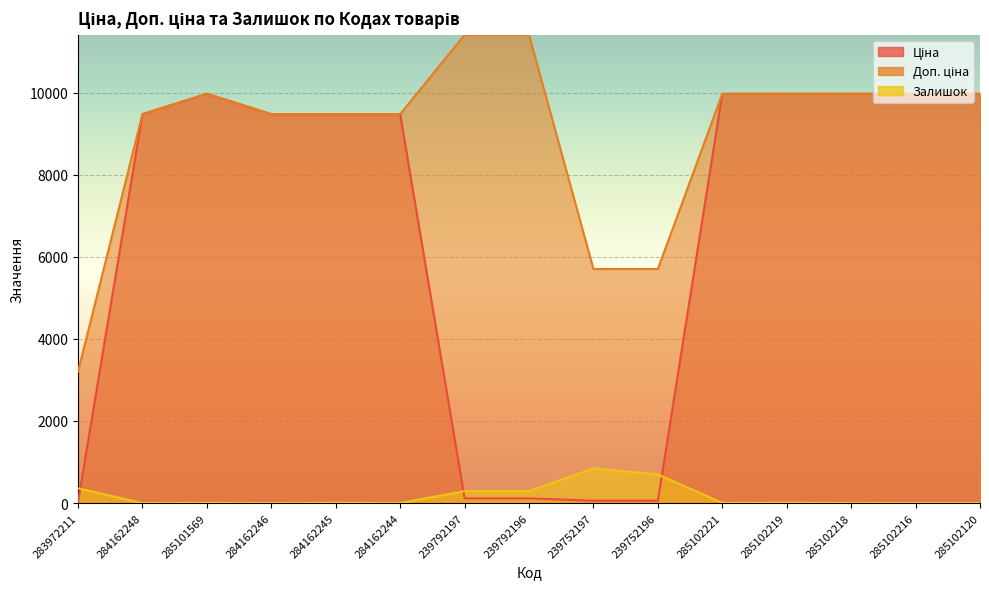

List the labels in order of Залишок value, largest first.

239752197, 239752196, 283972211, 239792196, 239792197, 285102219, 284162245, 285101569, 285102221, 285102218, 284162244, 284162248, 284162246, 285102216, 285102120